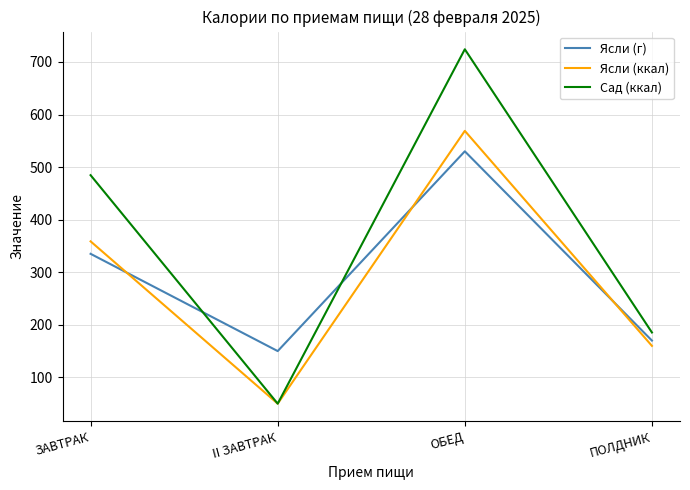

The Сад (ккал) series shows 73.3 at II ЗАВТРАК. True or false?

False